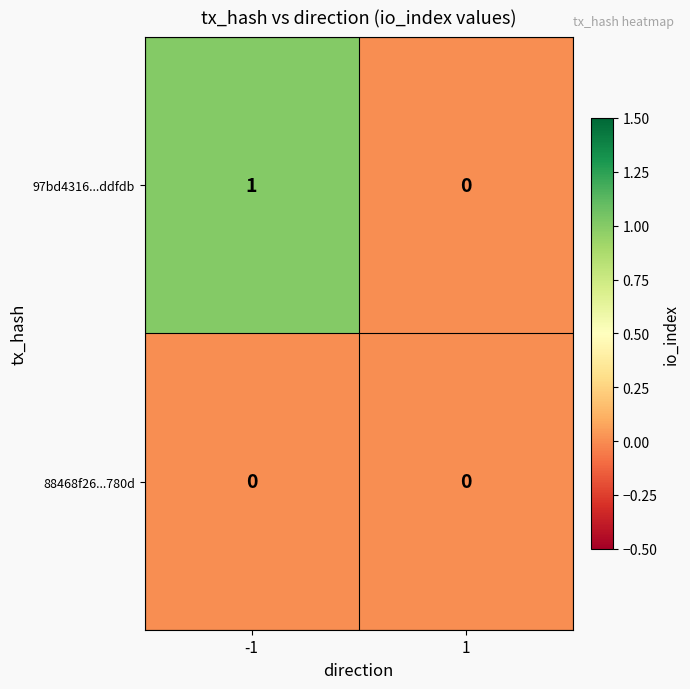

List the series in order of their overall mean, lowest first.

88468f26...780d, 97bd4316...ddfdb